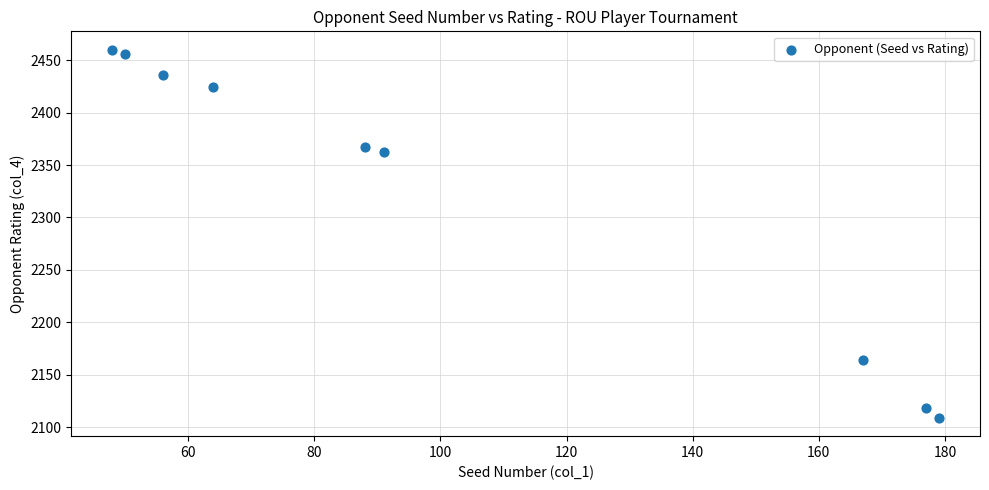

What Y value in the scatter plot is closest to 2284?

2362